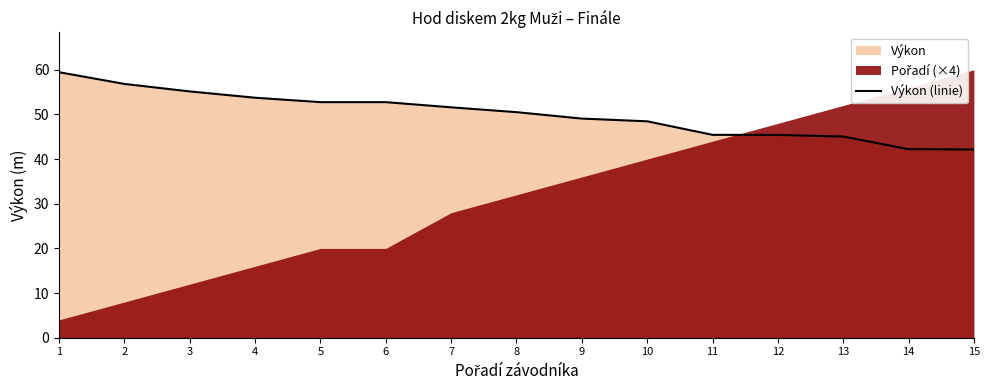

The Výkon (linie) series shows 51.6 at 7. True or false?

True